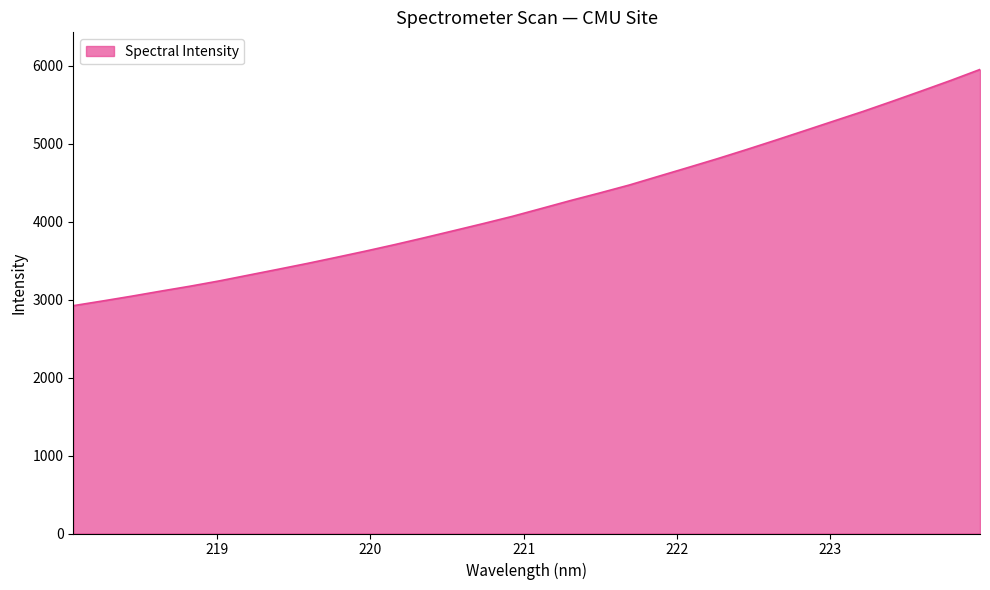

What is the average value?

4231.2